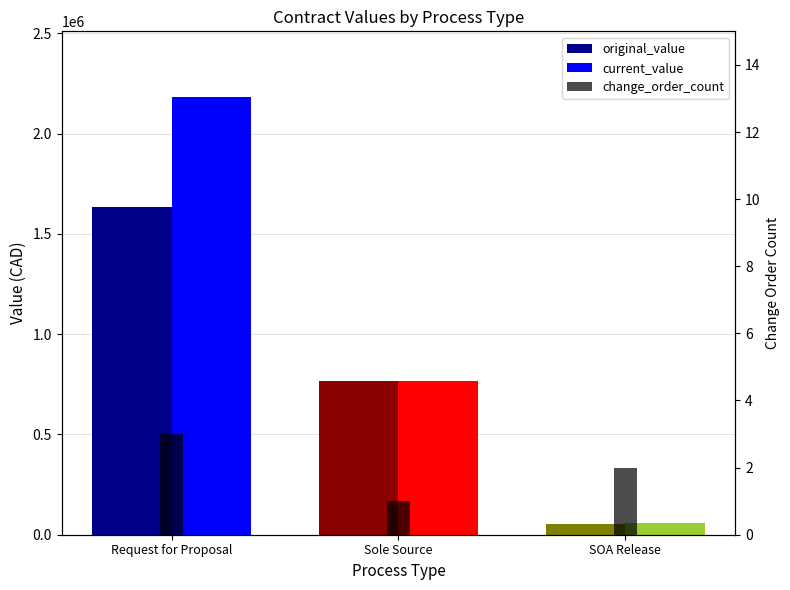

At how many categories does at least one series exceed 1107671?

1